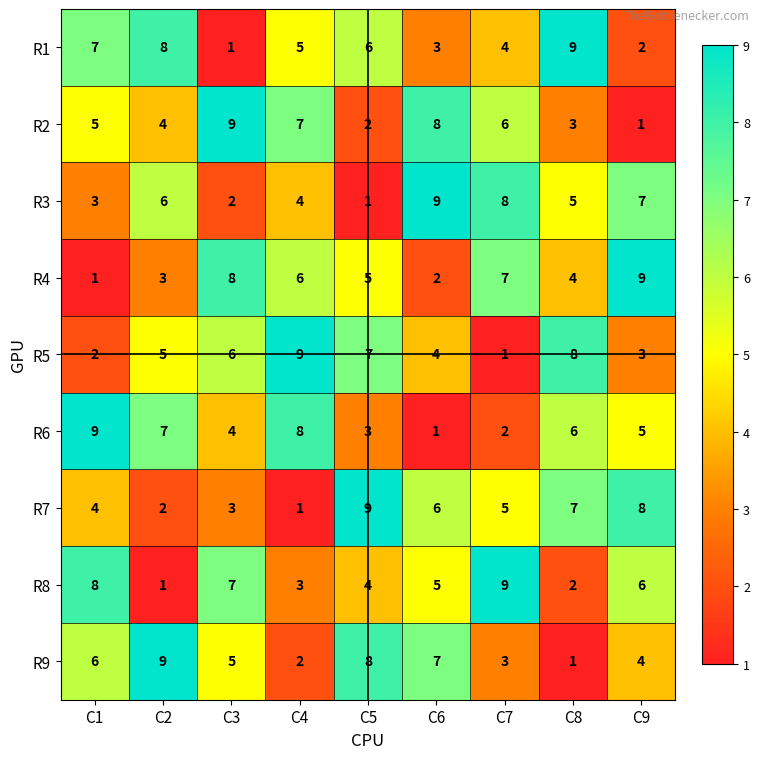

What is the total value across all series at C5?

45